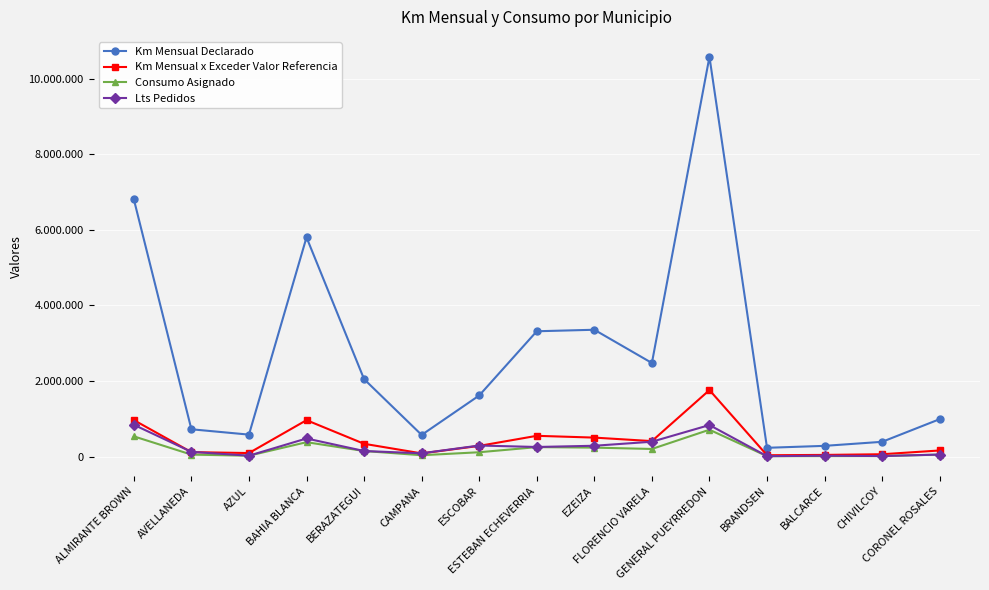

Reading left to right, transcribe all the data shown in this chart.

Km Mensual Declarado: ALMIRANTE BROWN=6809244	AVELLANEDA=726000	AZUL=584604	BAHIA BLANCA=5801994	BERAZATEGUI=2051688	CAMPANA=576498	ESCOBAR=1619472	ESTEBAN ECHEVERRIA=3318000	EZEIZA=3357996	FLORENCIO VARELA=2478996	GENERAL PUEYRREDON=10575000	BRANDSEN=235998	BALCARCE=287496	CHIVILCOY=394500	CORONEL ROSALES=993498
Km Mensual x Exceder Valor Referencia: ALMIRANTE BROWN=969092	AVELLANEDA=121000	AZUL=97434	BAHIA BLANCA=966999	BERAZATEGUI=341948	CAMPANA=88064	ESCOBAR=286609	ESTEBAN ECHEVERRIA=553000	EZEIZA=505696	FLORENCIO VARELA=413166	GENERAL PUEYRREDON=1762500	BRANDSEN=39333	BALCARCE=47916	CHIVILCOY=65750	CORONEL ROSALES=165583
Consumo Asignado: ALMIRANTE BROWN=538676	AVELLANEDA=56017	AZUL=27500	BAHIA BLANCA=384078	BERAZATEGUI=151200	CAMPANA=39800	ESCOBAR=118447	ESTEBAN ECHEVERRIA=254205	EZEIZA=240550	FLORENCIO VARELA=205285	GENERAL PUEYRREDON=713825	BRANDSEN=14500	BALCARCE=15602	CHIVILCOY=17812	CORONEL ROSALES=56200
Lts Pedidos: ALMIRANTE BROWN=844894	AVELLANEDA=129330	AZUL=27500	BAHIA BLANCA=482685	BERAZATEGUI=151200	CAMPANA=90400	ESCOBAR=296300	ESTEBAN ECHEVERRIA=257753	EZEIZA=290000	FLORENCIO VARELA=396455	GENERAL PUEYRREDON=837750	BRANDSEN=14500	BALCARCE=26626	CHIVILCOY=17812	CORONEL ROSALES=57200